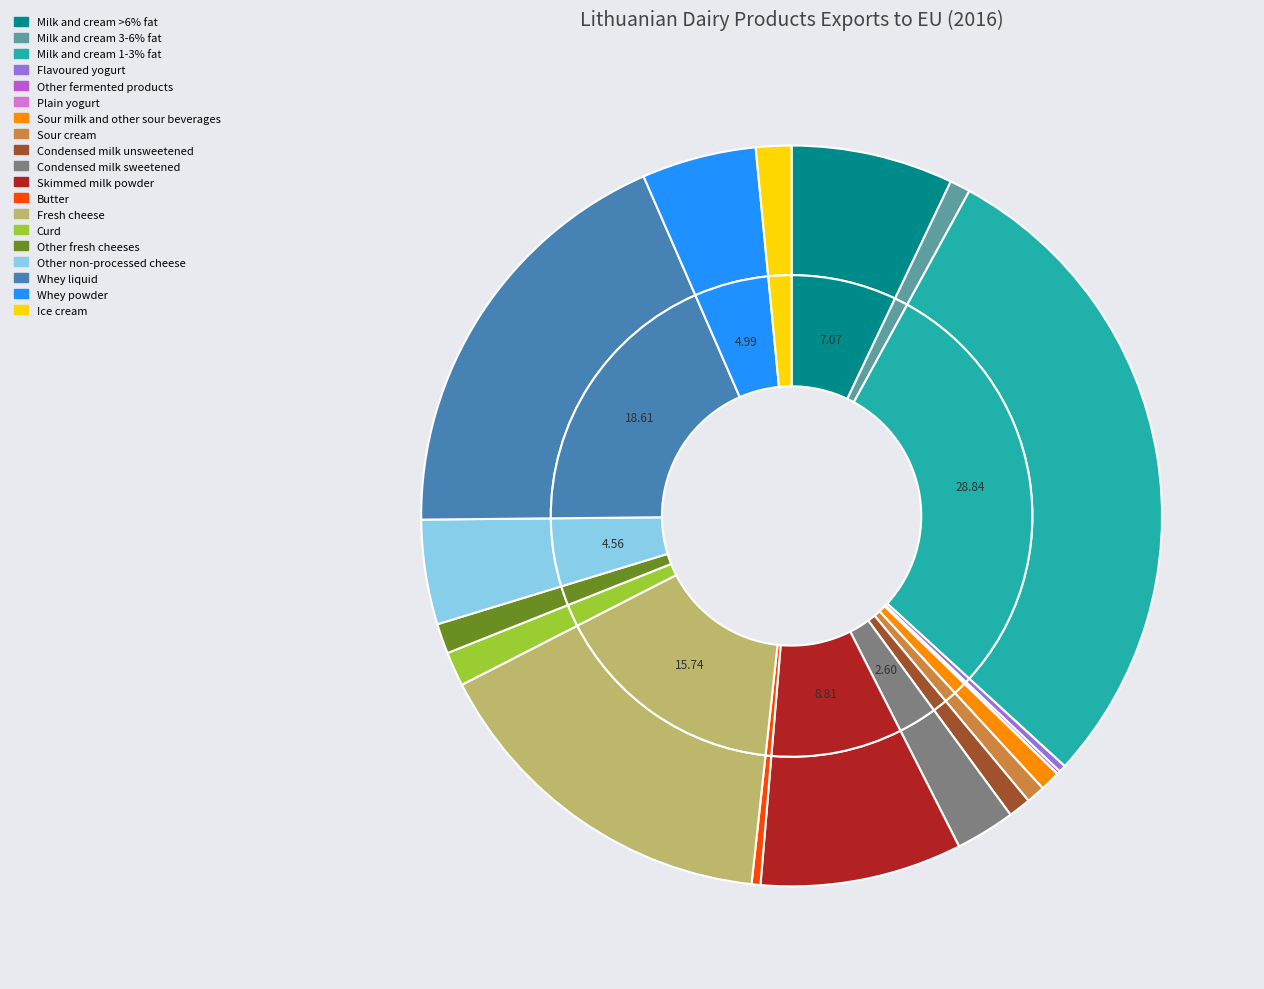

Does any single category account for the majority?

No